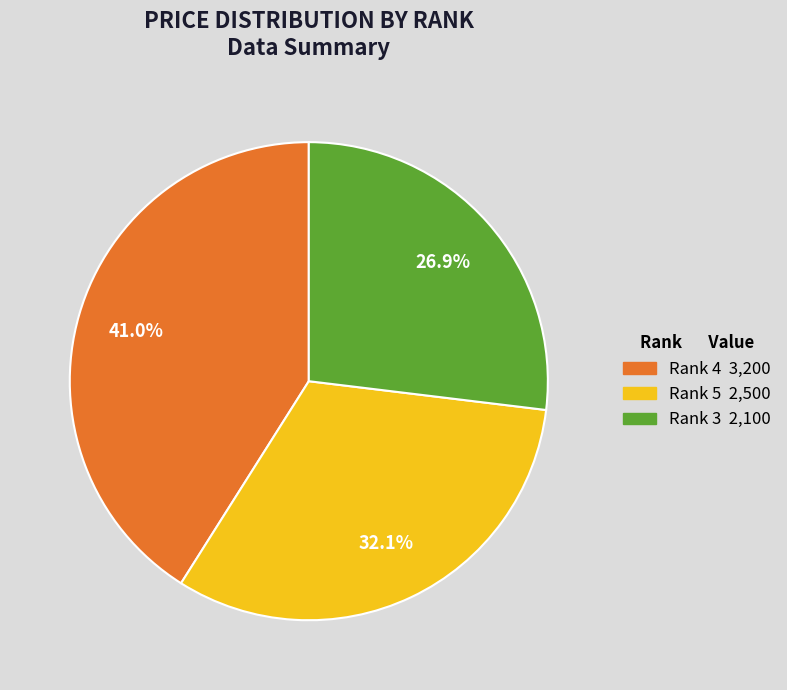

Does any single category account for the majority?

No